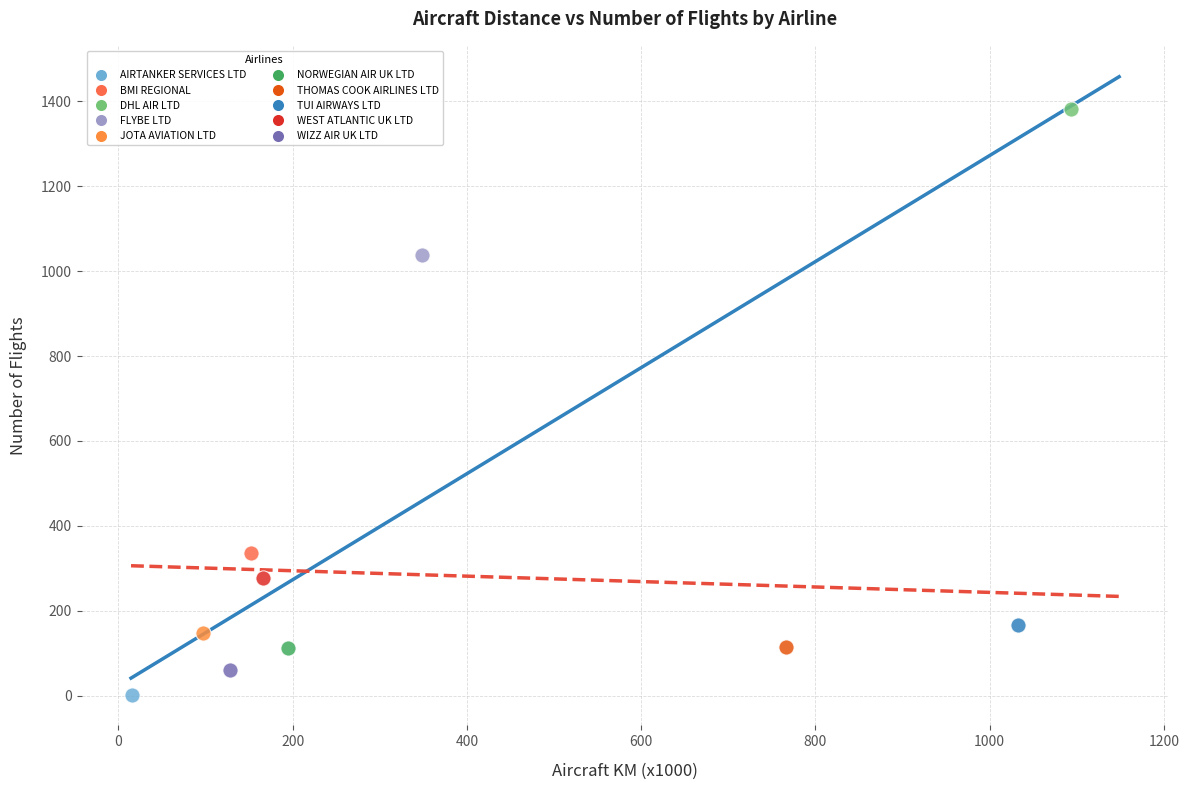

What are all the series names shown in the legend?

AIRTANKER SERVICES LTD, BMI REGIONAL, DHL AIR LTD, FLYBE LTD, JOTA AVIATION LTD, NORWEGIAN AIR UK LTD, THOMAS COOK AIRLINES LTD, TUI AIRWAYS LTD, WEST ATLANTIC UK LTD, WIZZ AIR UK LTD